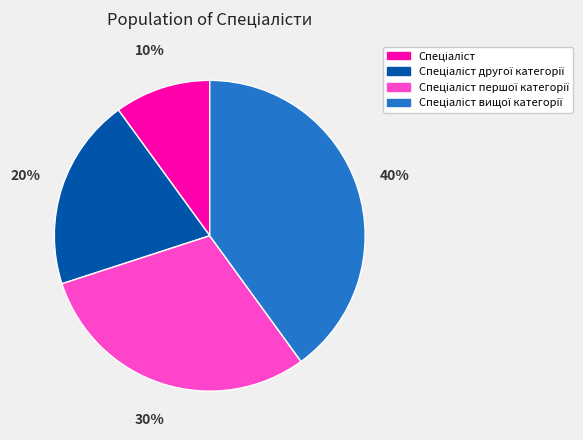

Is there a majority slice in this chart?

No